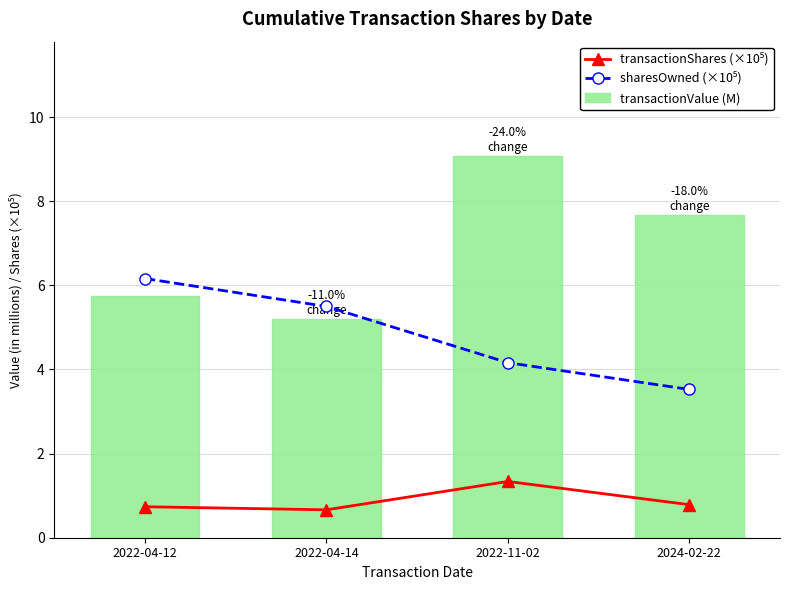

Is the value of transactionShares (×10⁵) at 2024-02-22 greater than the value of transactionValue (M) at 2024-02-22?

No